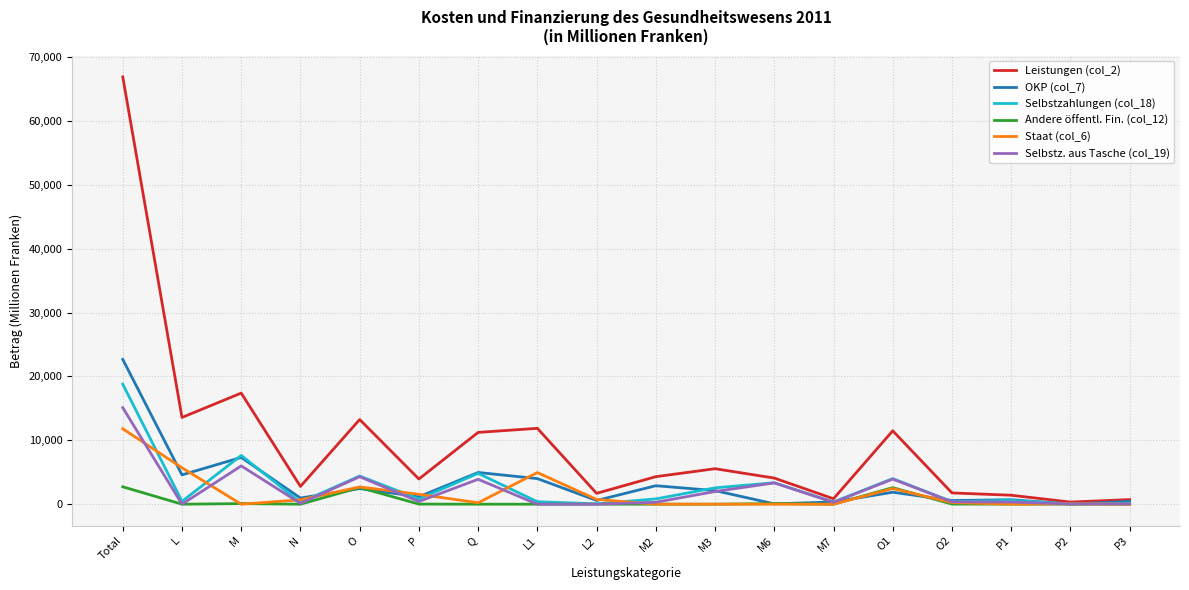

Count the number of data series in this chart.

6